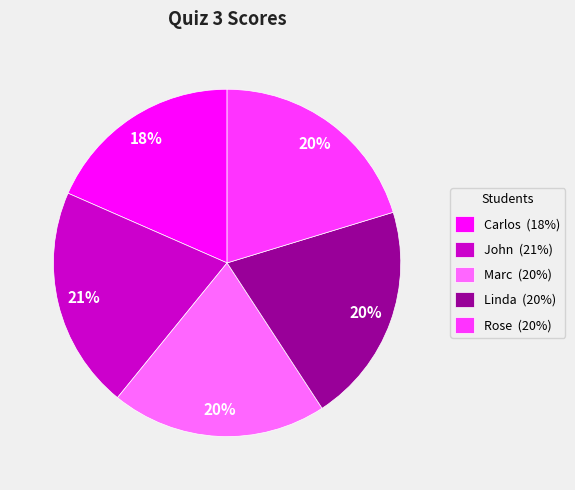

To the nearest percent, what is the combined percentage of Linda and John?

41%